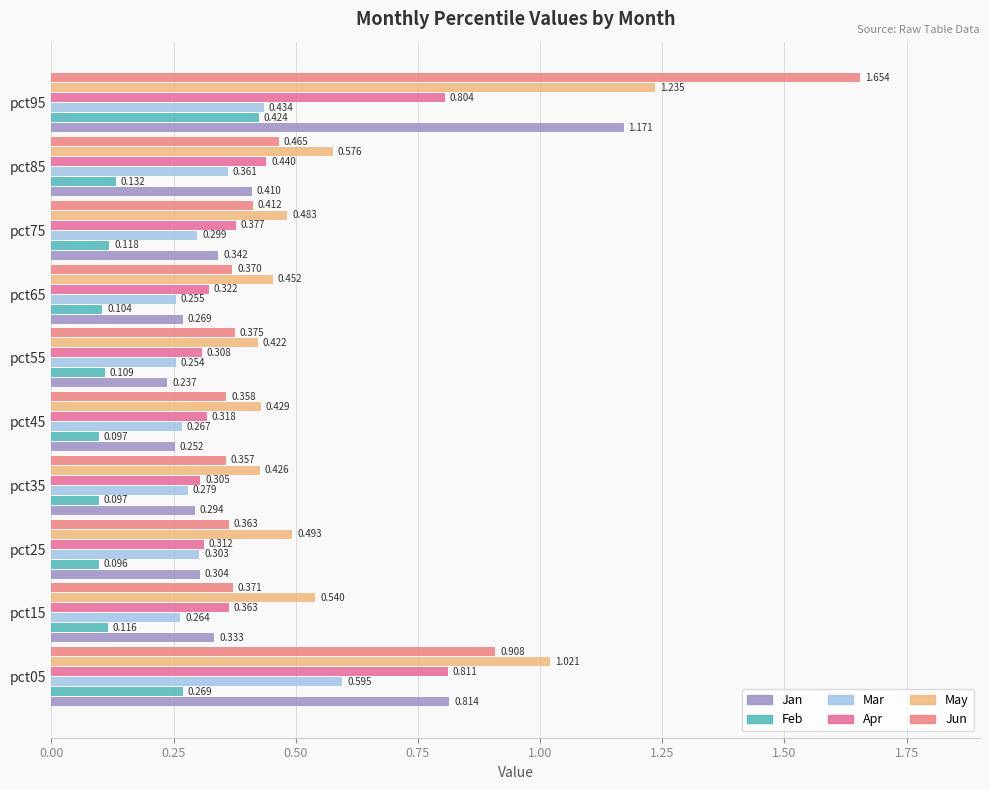

How many series are shown in this chart?

6